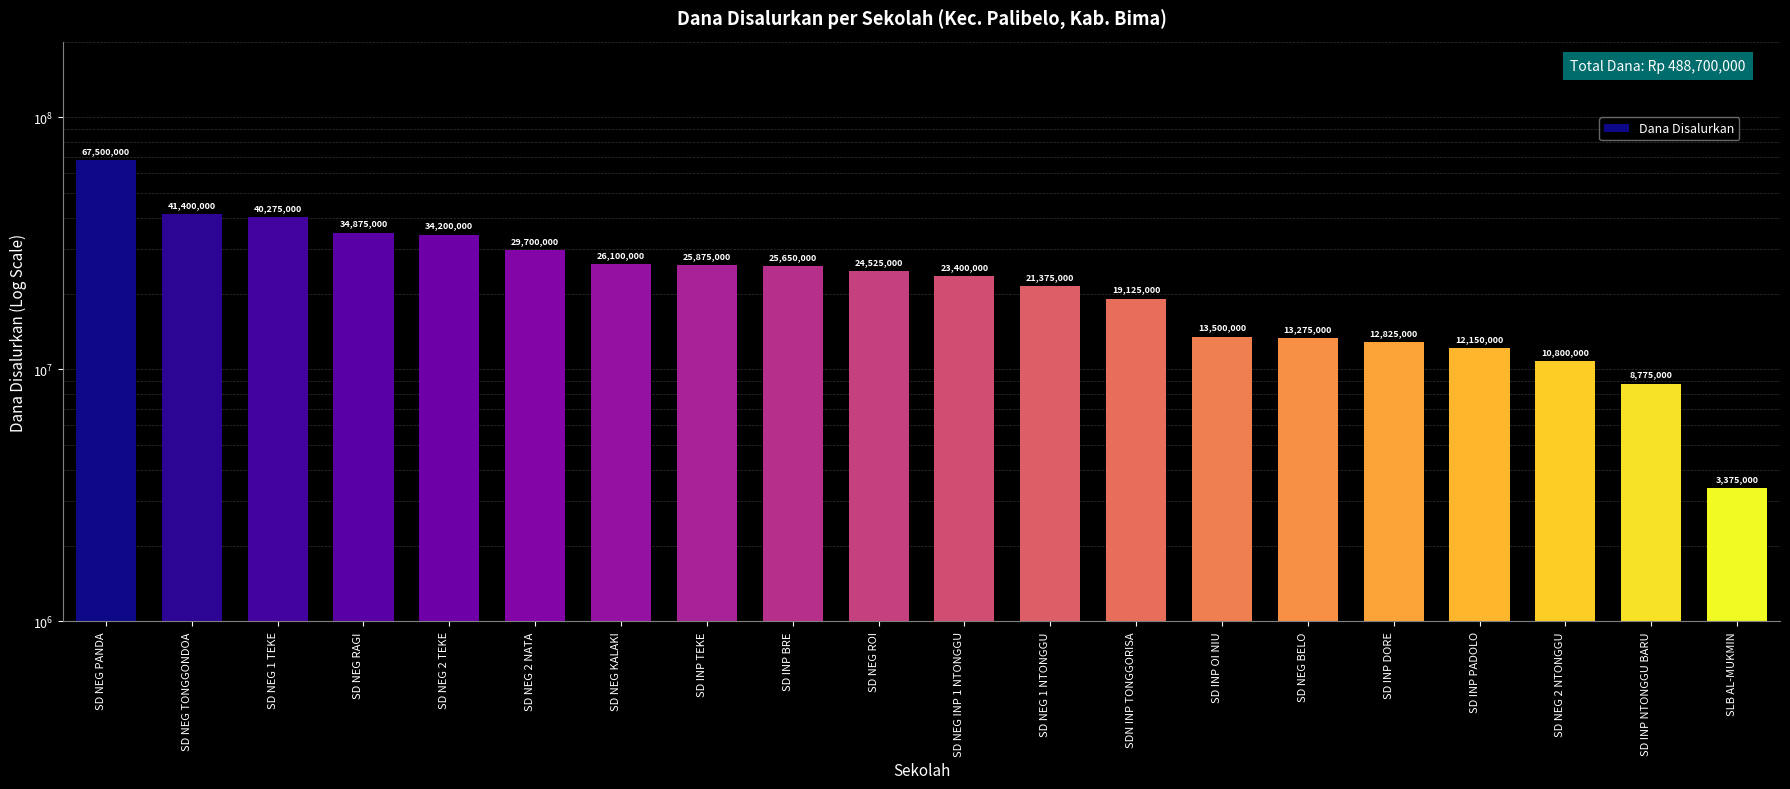

Reading left to right, transcribe all the data shown in this chart.

67500000	41400000	40275000	34875000	34200000	29700000	26100000	25875000	25650000	24525000	23400000	21375000	19125000	13500000	13275000	12825000	12150000	10800000	8775000	3375000